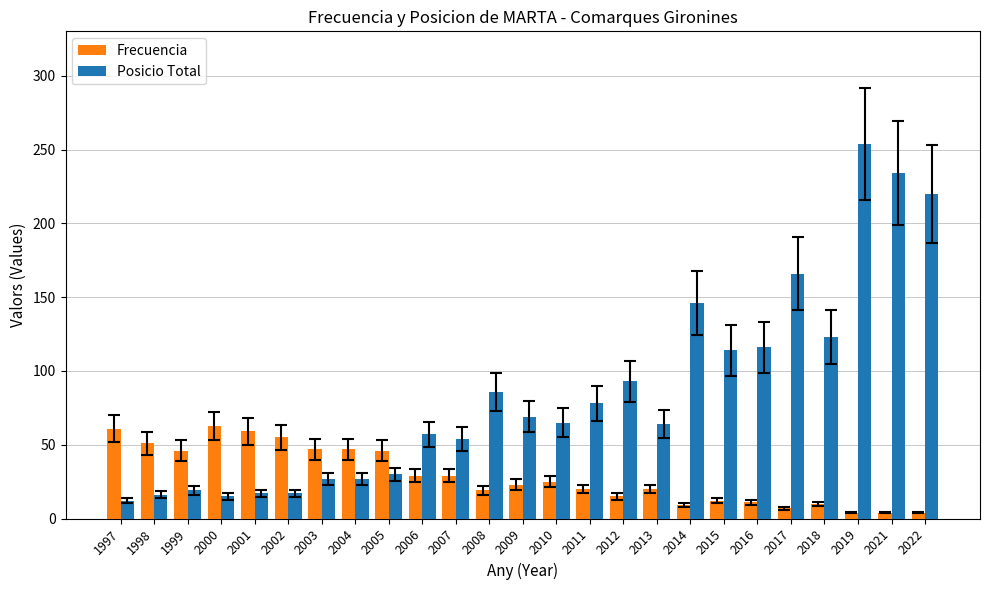

Which series has the largest total across all categories?

Posicio Total